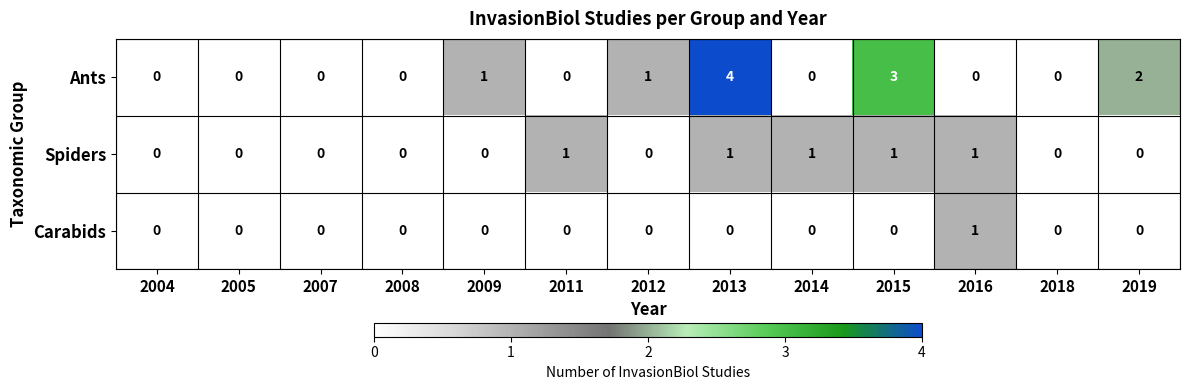

The Ants series shows 0 at 2008. True or false?

True